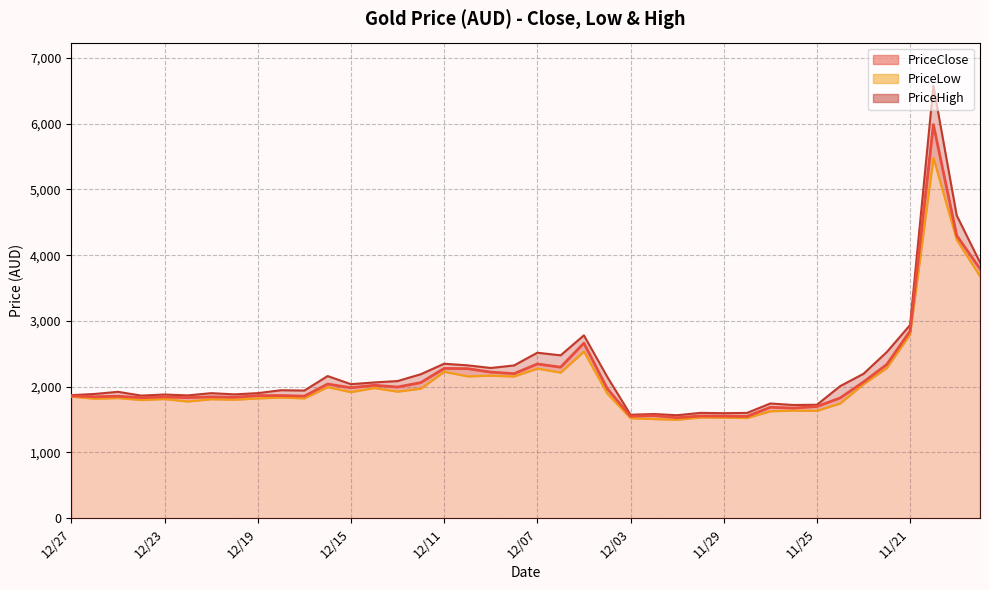

At which label does PriceHigh reach its peak?

11/20